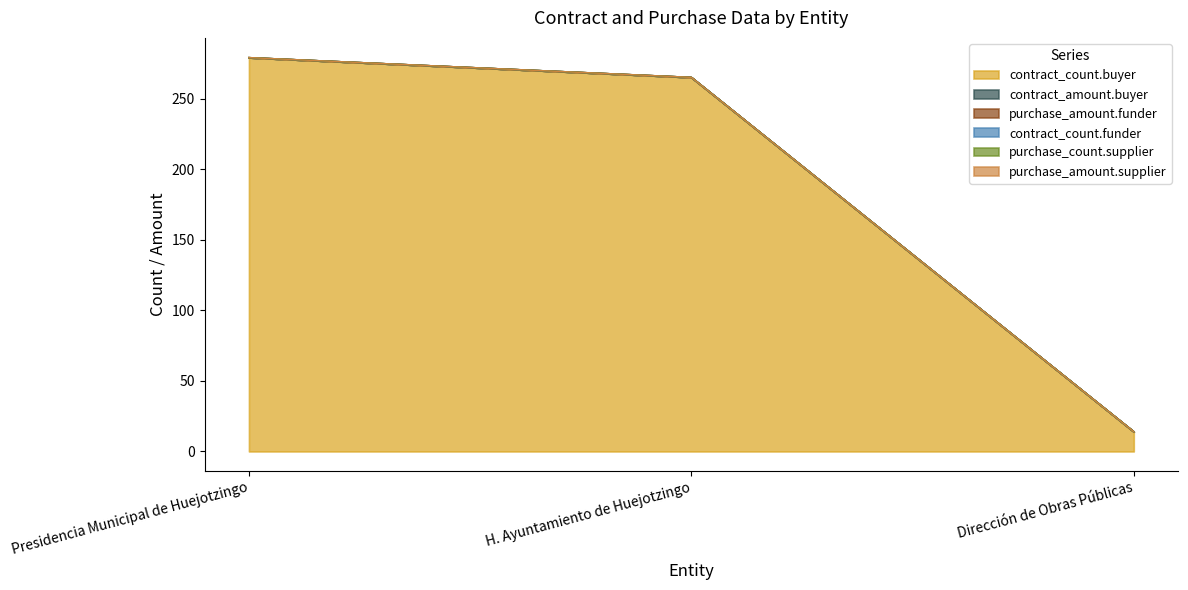

Reading right to left, list all the values displayed in this chart.

contract_count.buyer: 14	265	279
contract_amount.buyer: 0	0	0
purchase_amount.funder: 0	0	0
contract_count.funder: 0	0	0
purchase_count.supplier: 0	0	0
purchase_amount.supplier: 0	0	0